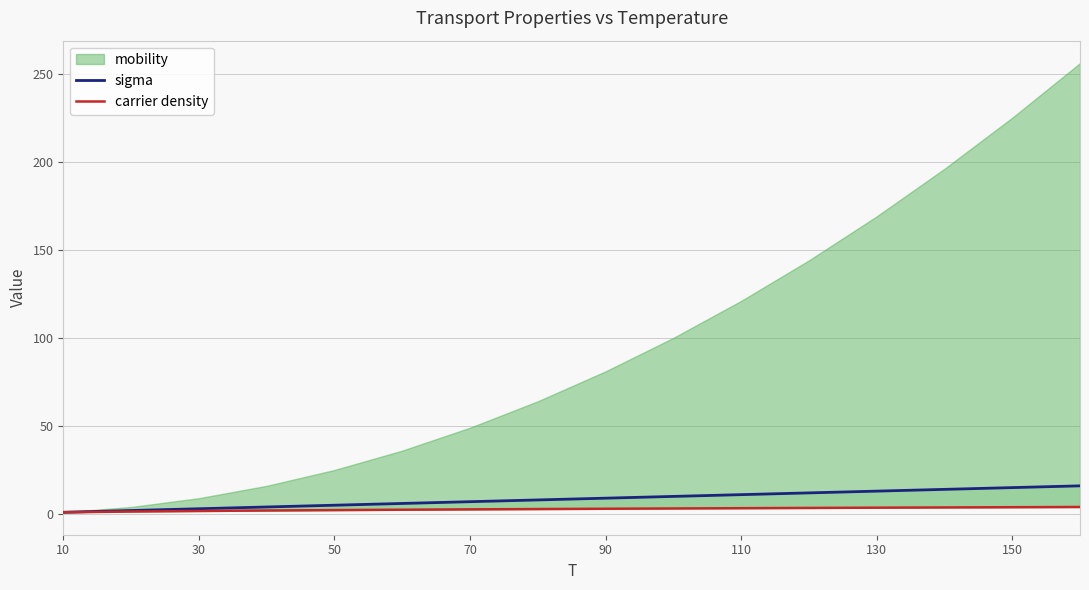

The value of sigma at 30 is 1.7. True or false?

False